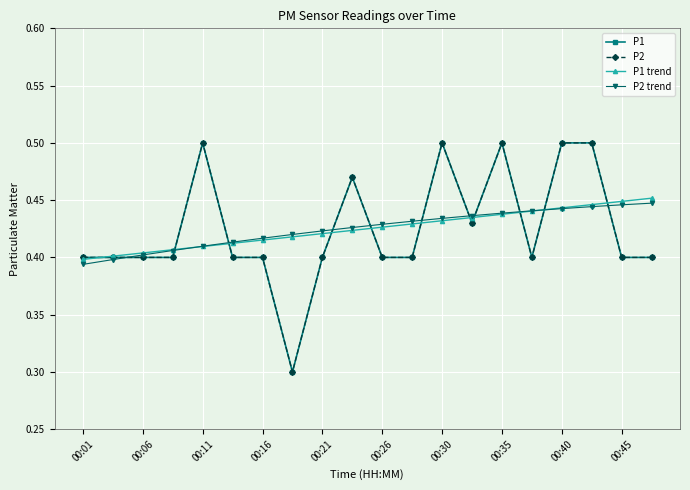

What is the value of the P1 trend point at the 1st from the left?

0.4